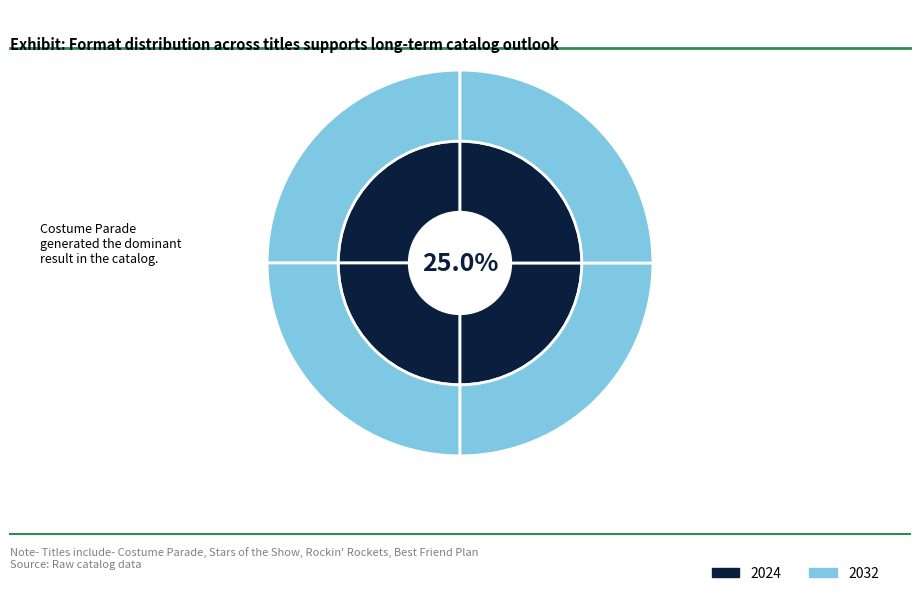

Does any single category account for the majority?

No